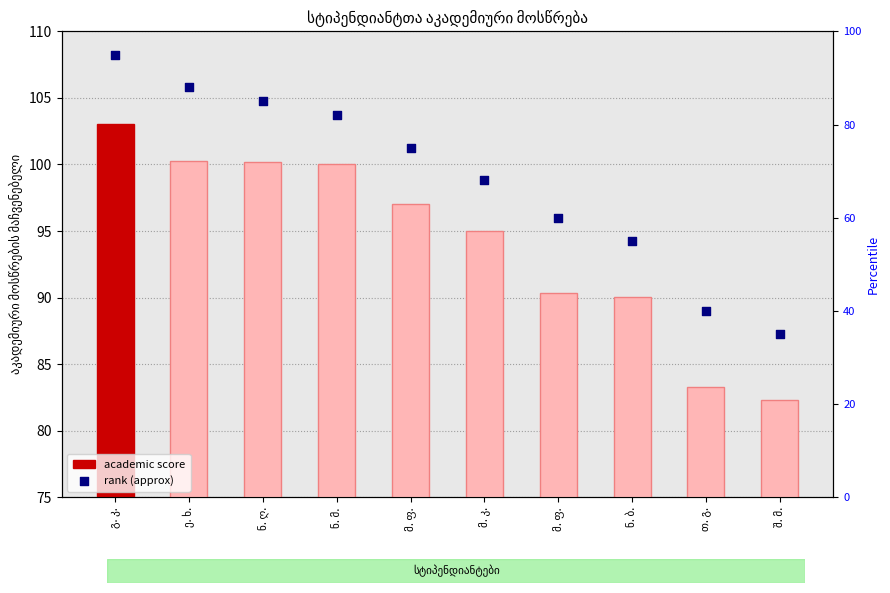

What is the total value across all series at შ. მ.?

117.3